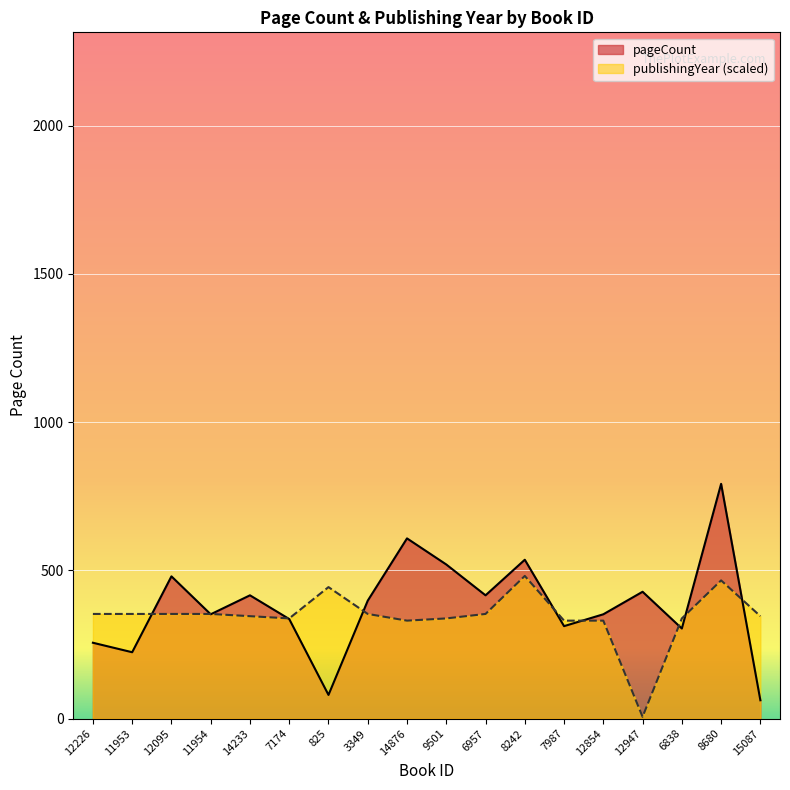

Reading left to right, what are all the values shown in this chart?

pageCount: 12226=256.0	11953=224.0	12095=480.0	11954=352.0	14233=416.0	7174=336.0	825=80.0	3349=398.0	14876=608.0	9501=520.0	6957=416.0	8242=536.0	7987=312.0	12854=352.0	12947=428.0	6838=304.0	8680=792.0	15087=62.0
publishingYear: 12226=353.2	11953=353.2	12095=353.2	11954=353.2	14233=345.6	7174=338.1	825=443.7	3349=353.2	14876=330.5	9501=338.1	6957=353.2	8242=481.4	7987=330.5	12854=330.5	12947=6.2	6838=338.1	8680=466.3	15087=345.6